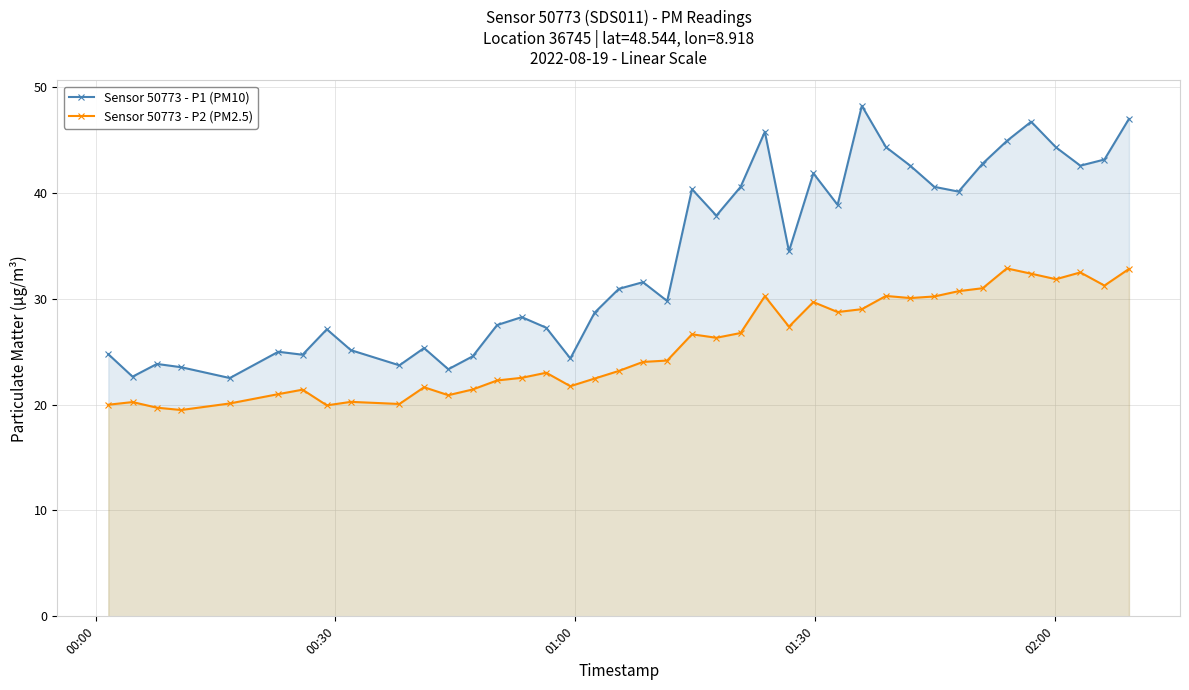

What is the average value of the Sensor 50773 - P2 (PM2.5) series?

25.5